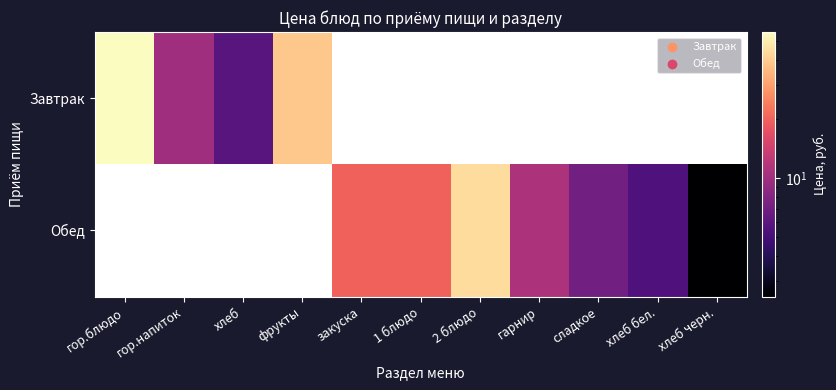

Which series changed the most between 2 блюдо and хлеб черн.?

Обед